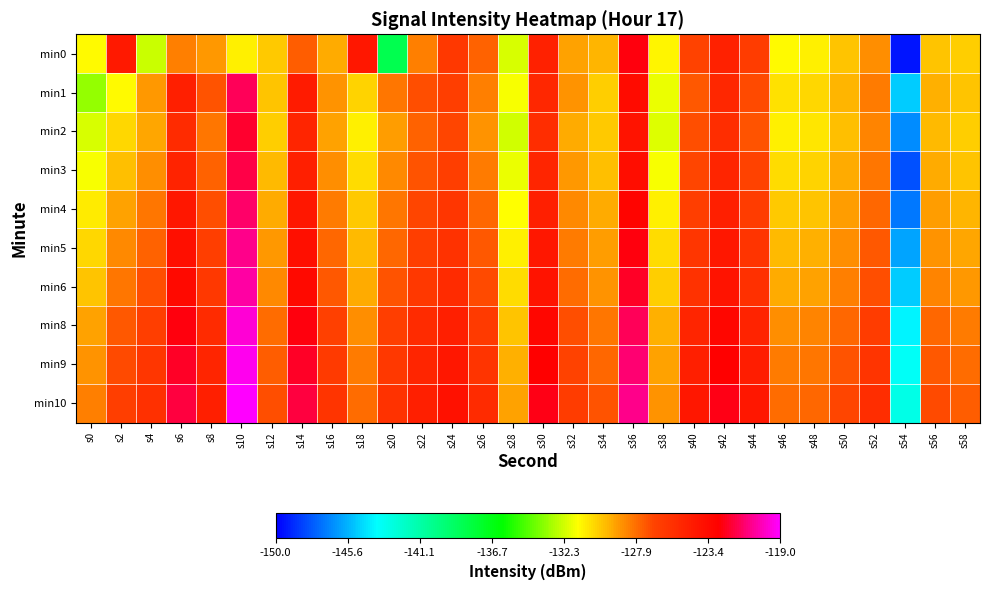

What is the maximum value shown in the chart?

-118.9